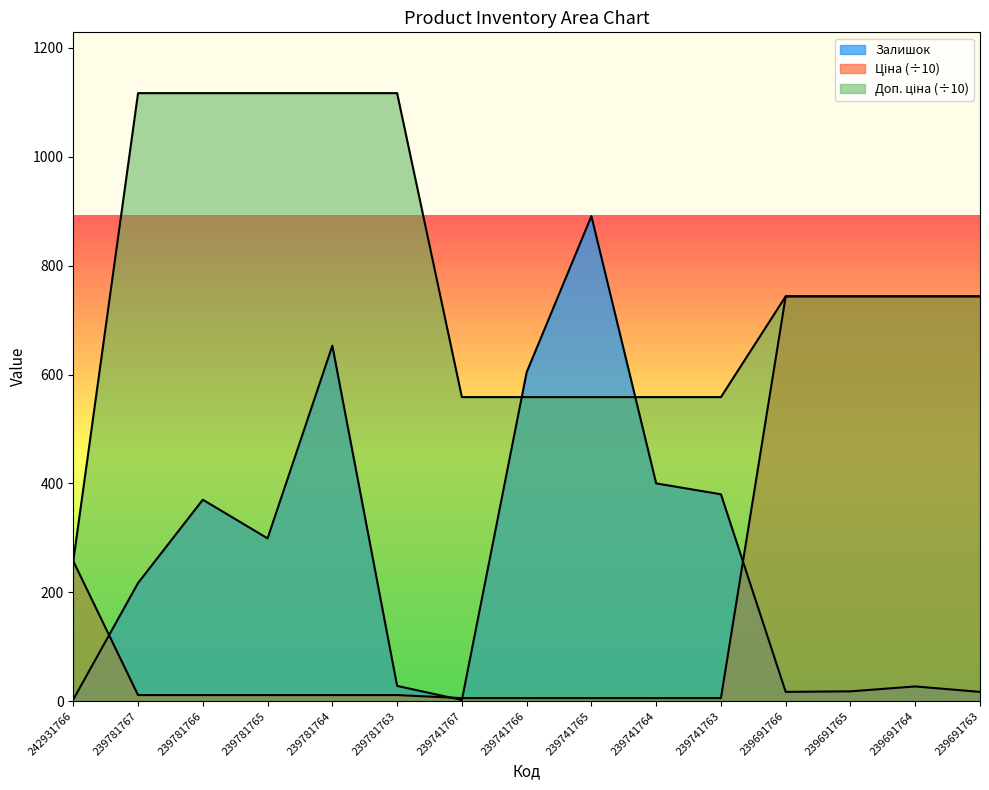

How many lines are shown in the chart?

3